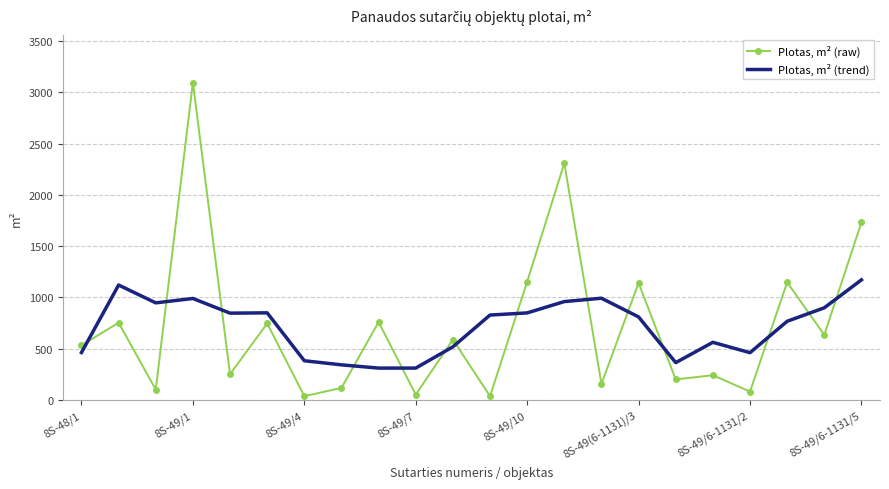

Which series has the largest range (max minus min)?

Plotas, m² (raw)